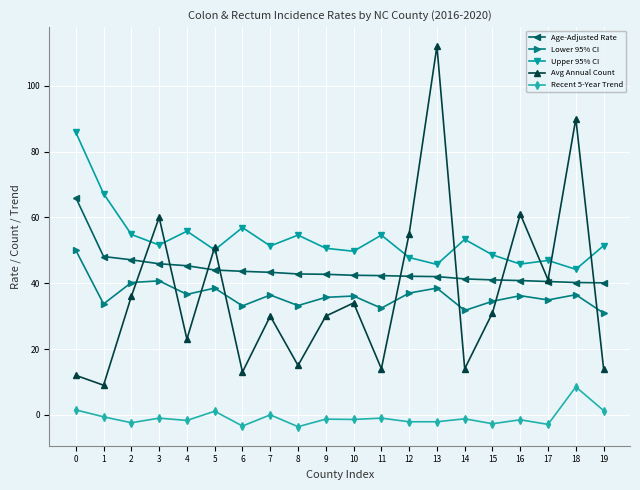

What is the sum of the Recent 5-Year Trend values at 18 and 11?

7.5